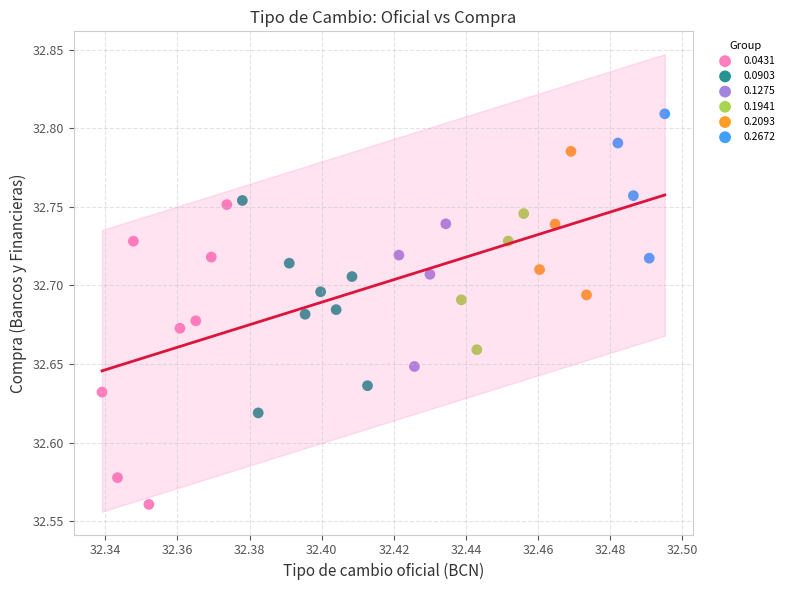

Which series reaches the minimum Y coordinate?

0.0431